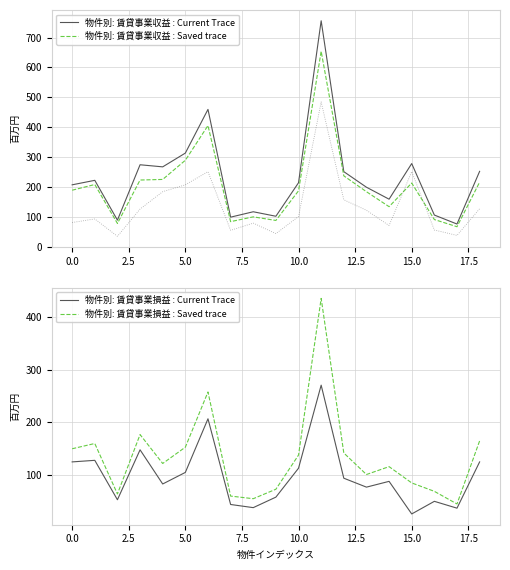

What is the minimum value for 物件別: 賃貸事業収益 : Current Trace?

77